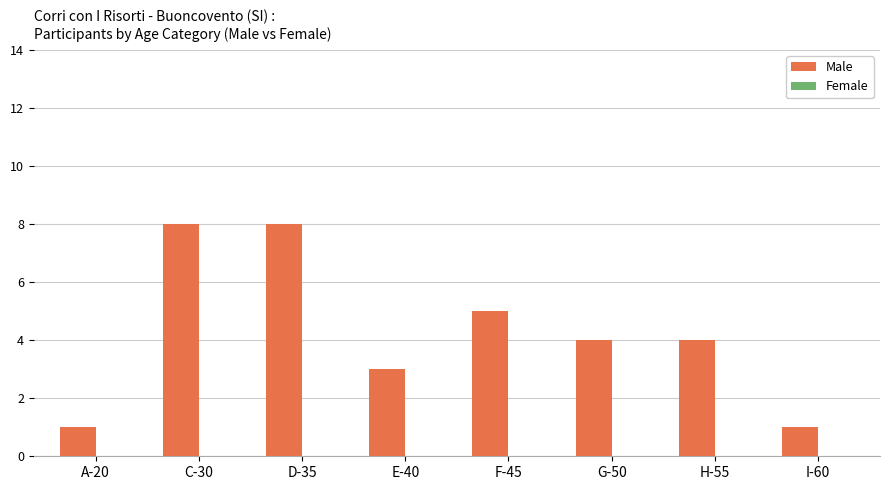

What is the label of the 6th bar from the right?

D-35